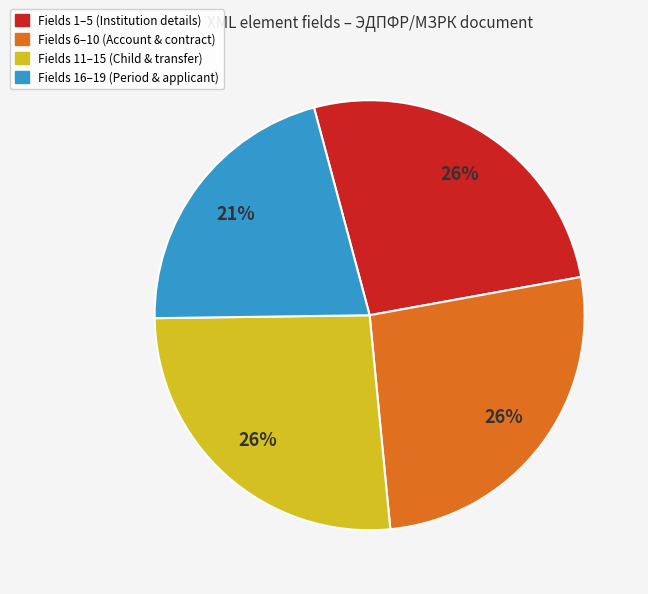

To the nearest percent, what percentage of the pie is Fields 11–15 (Child & transfer)?

26%